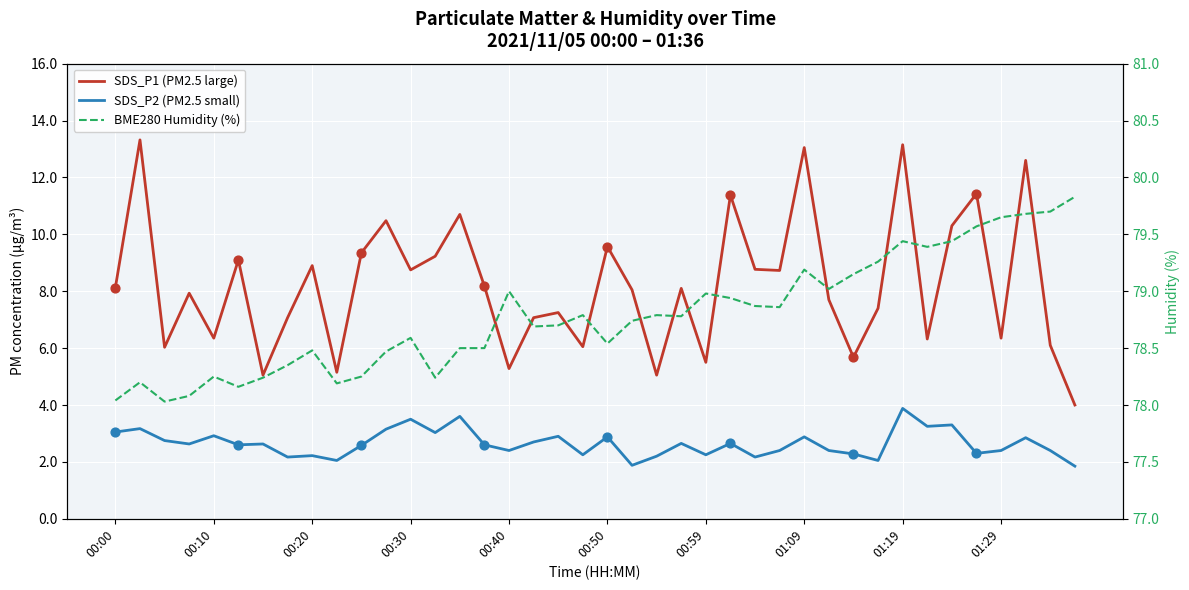

At which category is the sum across all series the highest?

01:19